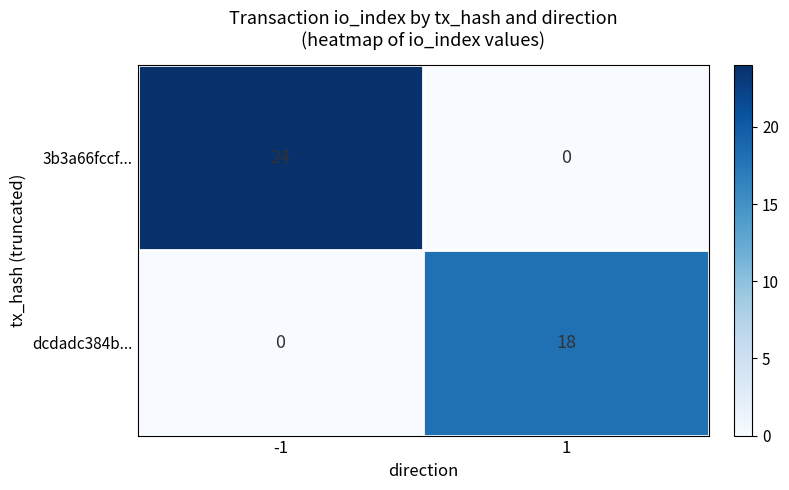

True or false: 3b3a66fccf... has a value of 9 at -1.

False